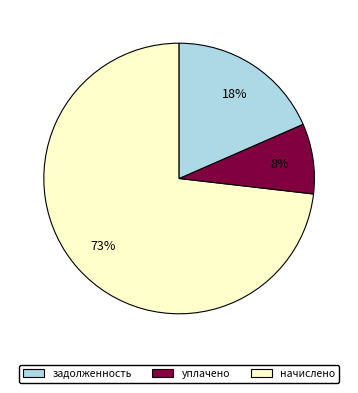

Is there a majority slice in this chart?

Yes